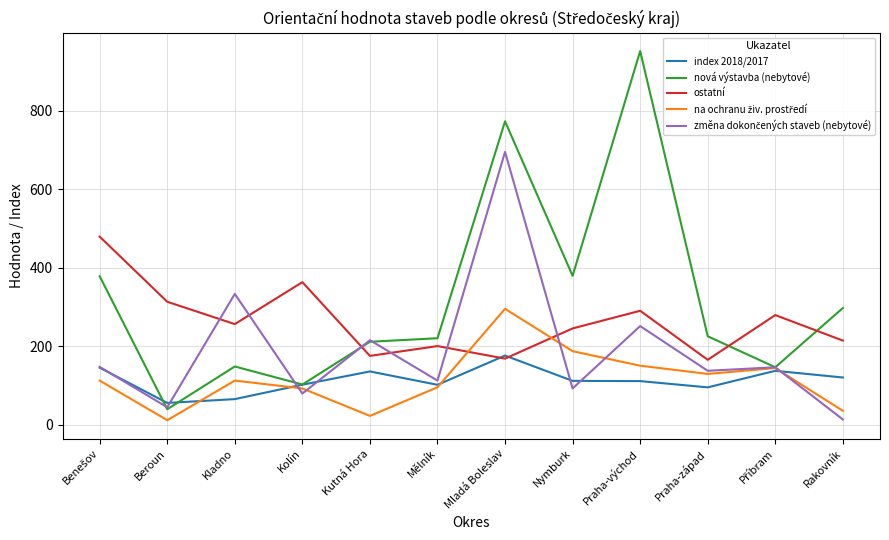

The nová výstavba (nebytové) series shows 148.0 at Kladno. True or false?

True